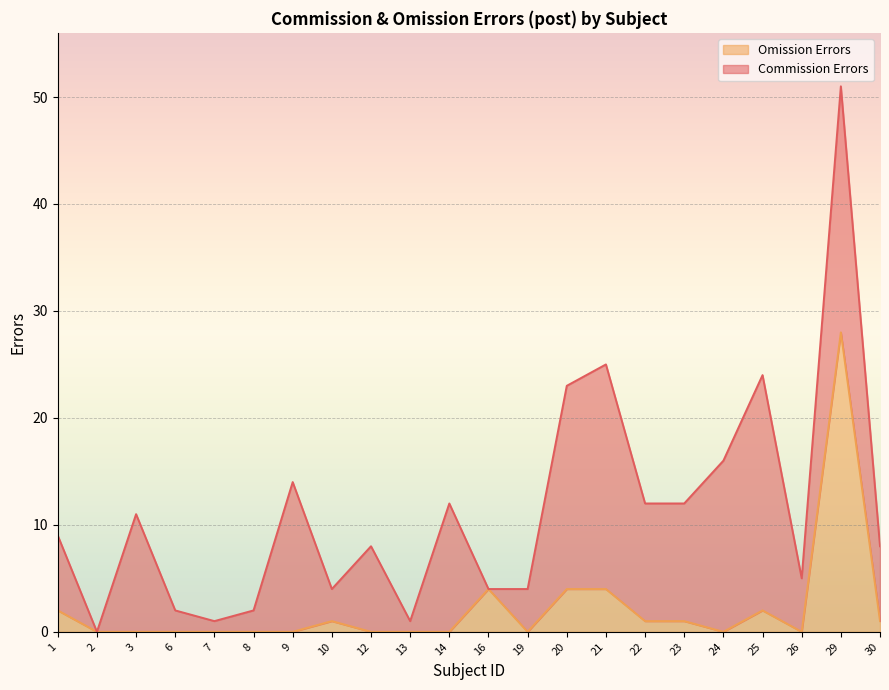

Where is the first local maximum?

10